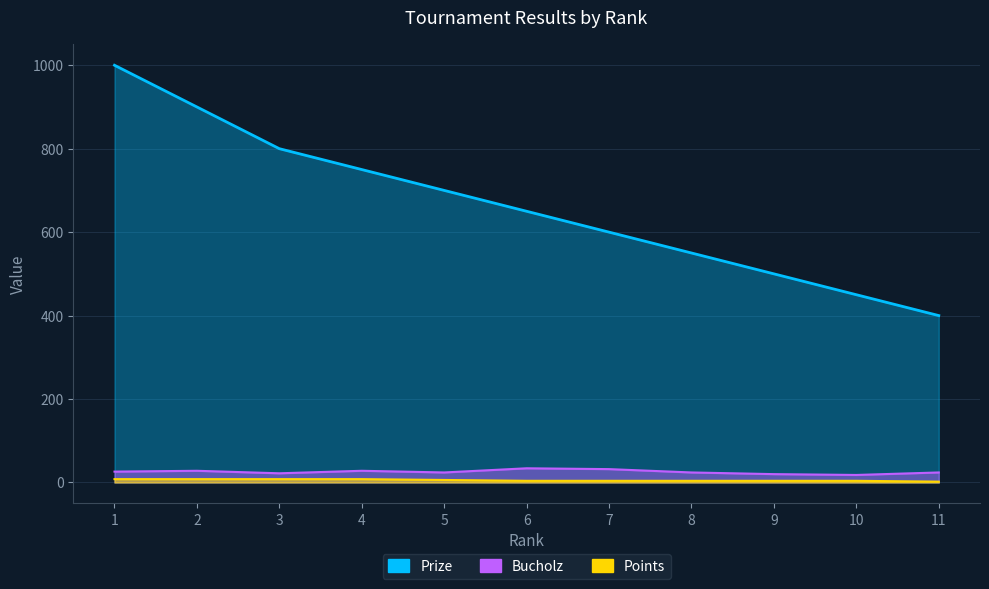

Which series has the largest range (max minus min)?

Prize